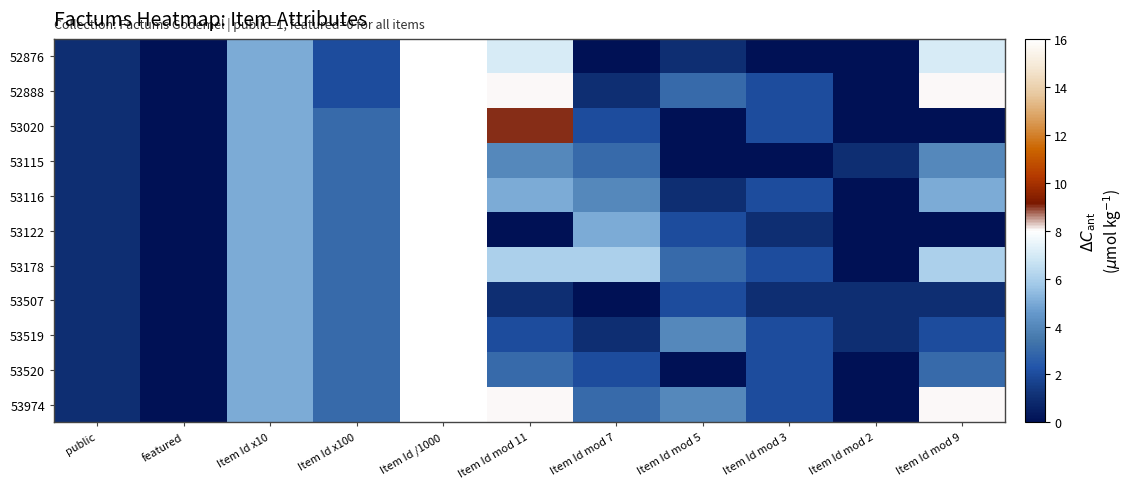

Reading left to right, what are all the values shown in this chart?

52876: public=1	featured=0	Item Id x10=5	Item Id x100=2	Item Id /1000=52	Item Id mod 11=7	Item Id mod 7=0	Item Id mod 5=1	Item Id mod 3=0	Item Id mod 2=0	Item Id mod 9=7
52888: public=1	featured=0	Item Id x10=5	Item Id x100=2	Item Id /1000=52	Item Id mod 11=8	Item Id mod 7=1	Item Id mod 5=3	Item Id mod 3=2	Item Id mod 2=0	Item Id mod 9=8
53020: public=1	featured=0	Item Id x10=5	Item Id x100=3	Item Id /1000=53	Item Id mod 11=9	Item Id mod 7=2	Item Id mod 5=0	Item Id mod 3=2	Item Id mod 2=0	Item Id mod 9=0
53115: public=1	featured=0	Item Id x10=5	Item Id x100=3	Item Id /1000=53	Item Id mod 11=4	Item Id mod 7=3	Item Id mod 5=0	Item Id mod 3=0	Item Id mod 2=1	Item Id mod 9=4
53116: public=1	featured=0	Item Id x10=5	Item Id x100=3	Item Id /1000=53	Item Id mod 11=5	Item Id mod 7=4	Item Id mod 5=1	Item Id mod 3=2	Item Id mod 2=0	Item Id mod 9=5
53122: public=1	featured=0	Item Id x10=5	Item Id x100=3	Item Id /1000=53	Item Id mod 11=0	Item Id mod 7=5	Item Id mod 5=2	Item Id mod 3=1	Item Id mod 2=0	Item Id mod 9=0
53178: public=1	featured=0	Item Id x10=5	Item Id x100=3	Item Id /1000=53	Item Id mod 11=6	Item Id mod 7=6	Item Id mod 5=3	Item Id mod 3=2	Item Id mod 2=0	Item Id mod 9=6
53507: public=1	featured=0	Item Id x10=5	Item Id x100=3	Item Id /1000=53	Item Id mod 11=1	Item Id mod 7=0	Item Id mod 5=2	Item Id mod 3=1	Item Id mod 2=1	Item Id mod 9=1
53519: public=1	featured=0	Item Id x10=5	Item Id x100=3	Item Id /1000=53	Item Id mod 11=2	Item Id mod 7=1	Item Id mod 5=4	Item Id mod 3=2	Item Id mod 2=1	Item Id mod 9=2
53520: public=1	featured=0	Item Id x10=5	Item Id x100=3	Item Id /1000=53	Item Id mod 11=3	Item Id mod 7=2	Item Id mod 5=0	Item Id mod 3=2	Item Id mod 2=0	Item Id mod 9=3
53974: public=1	featured=0	Item Id x10=5	Item Id x100=3	Item Id /1000=53	Item Id mod 11=8	Item Id mod 7=3	Item Id mod 5=4	Item Id mod 3=2	Item Id mod 2=0	Item Id mod 9=8